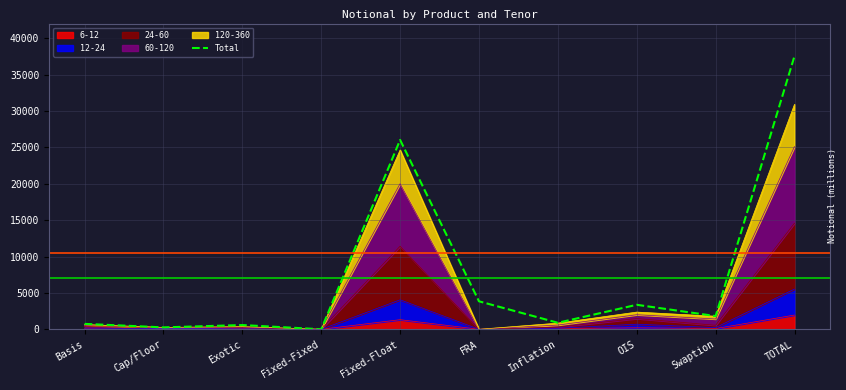

What position from the left is Basis?

1